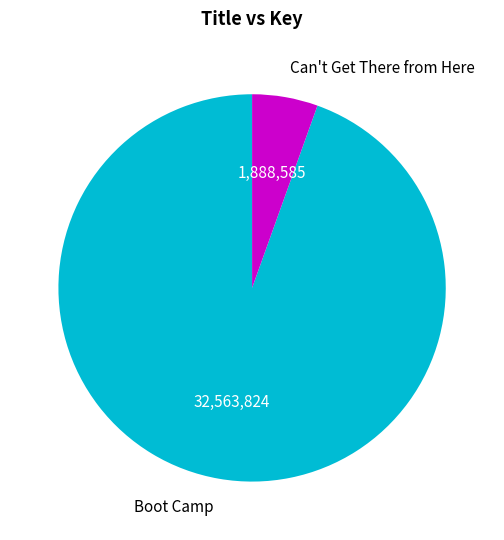

Is Can't Get There from Here the majority of the pie?

No